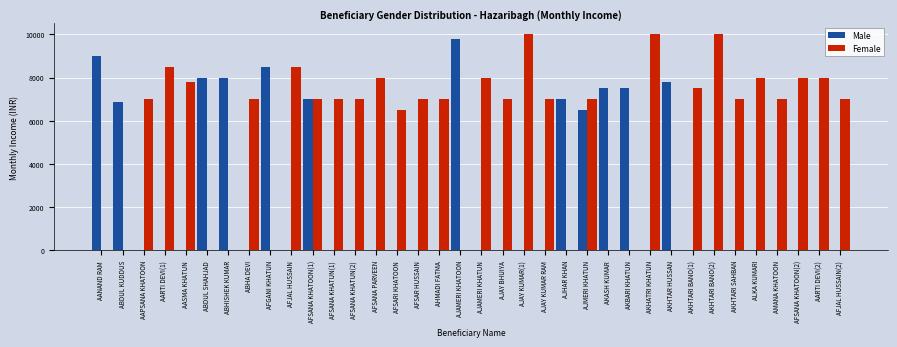

Is the value of Male at AMANA KHATOON greater than the value of Female at AJMERI KHATUN?

No